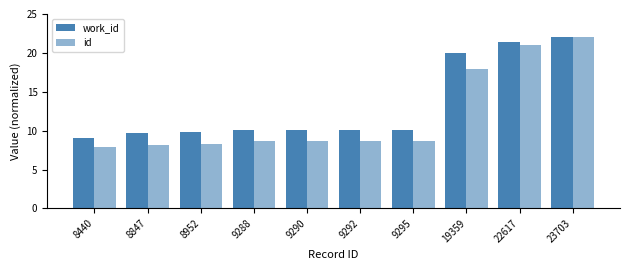

At how many categories does at least one series exceed 10?

7